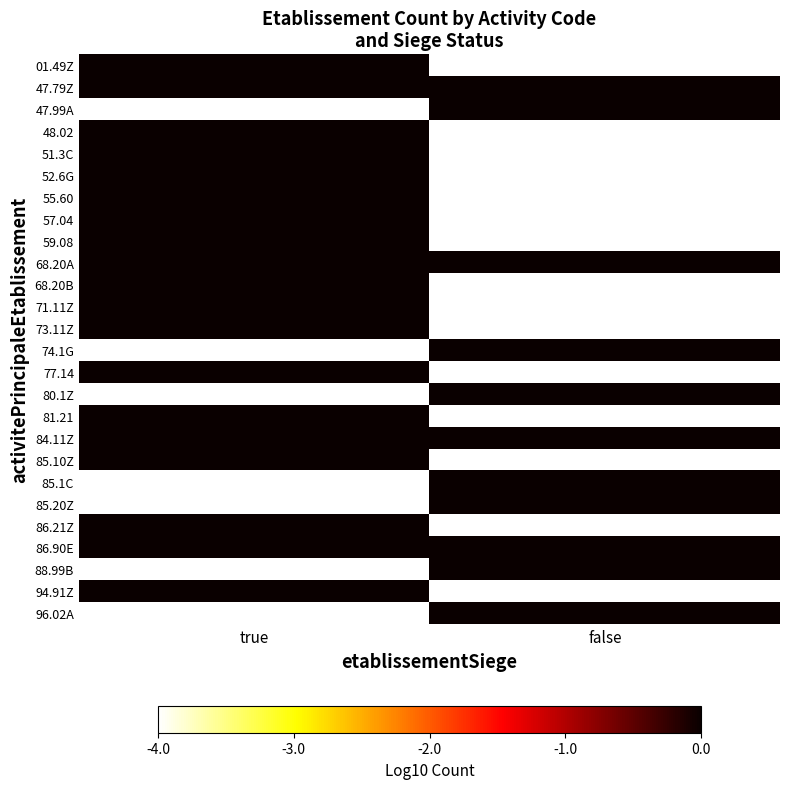

Which category has the highest value across all series?

true